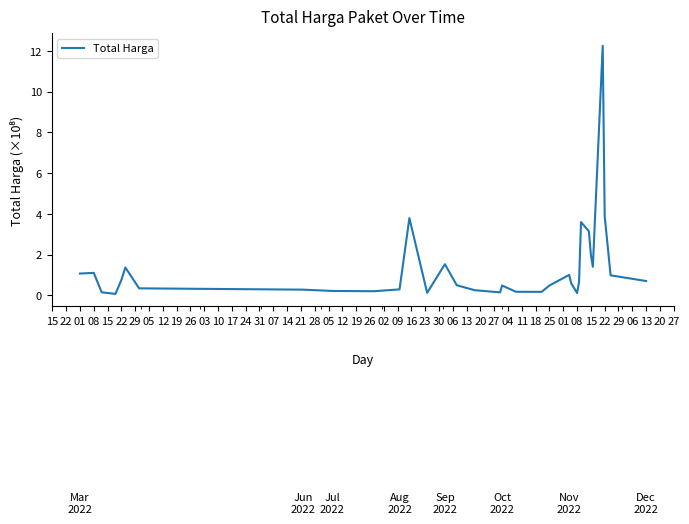

What is the difference between the maximum and minimum values?

12.2